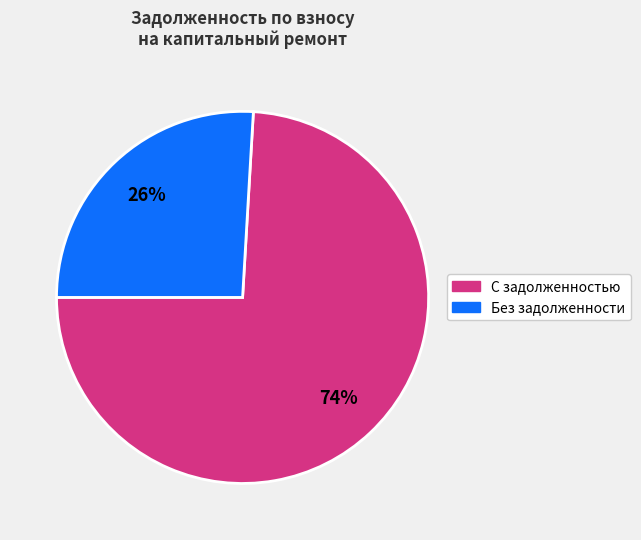

To the nearest percent, what is the average slice percentage?

50%